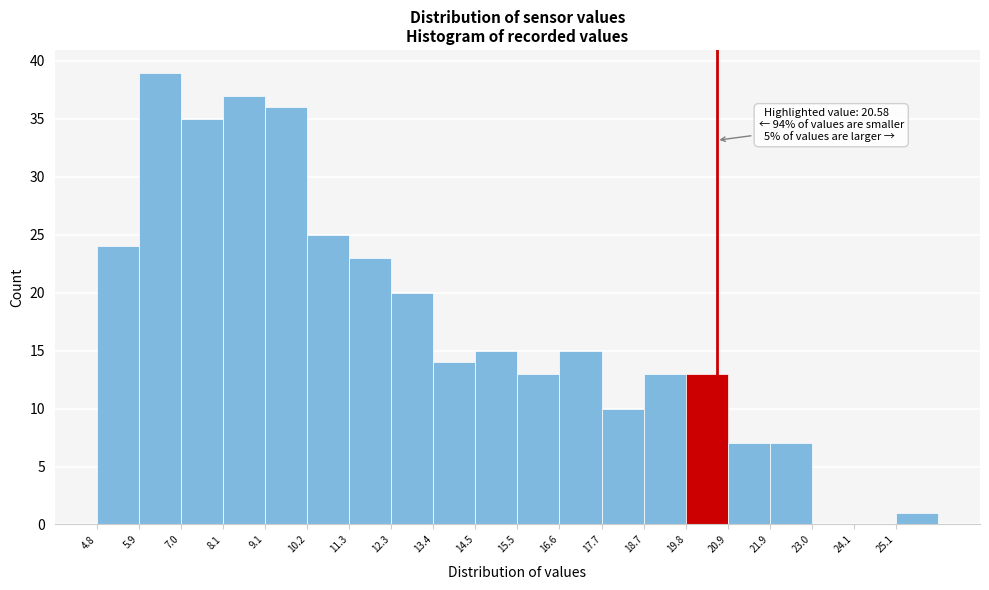

Over which range of the x-axis is the bar tallest?

6.0 to 7.0